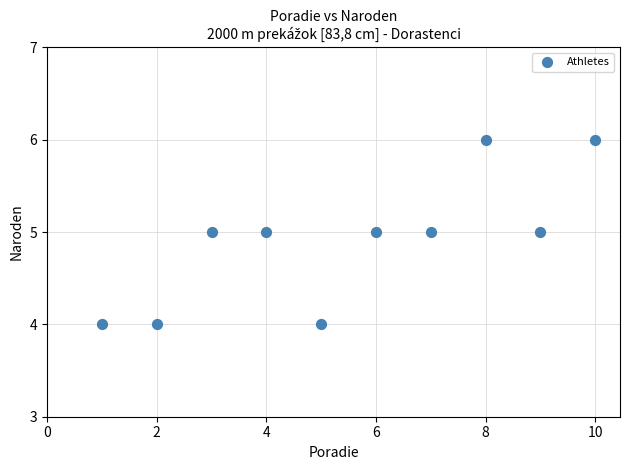

What is the average Y value?

5